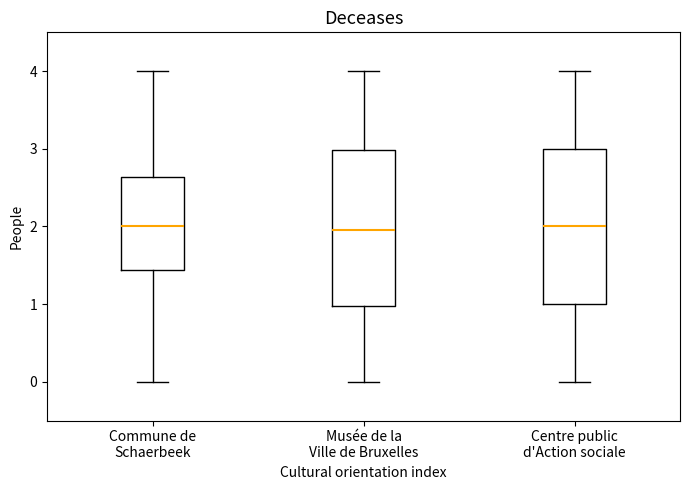

Reading left to right, transcribe this box plot: for each box, give where its median line is, the range the box spans, and where its two whiskers end, as read against the y-axis. The values are not printed on the chart, so give them approximately, as read against the axis.

Commune de Schaerbeek: median 2.0, box 1.4 to 2.6, whiskers 0.0 to 4.0
Musée de la Ville de Bruxelles: median 2.0, box 1.0 to 3.0, whiskers 0.0 to 4.0
Centre public d'Action sociale: median 2.0, box 1.0 to 3.0, whiskers 0.0 to 4.0